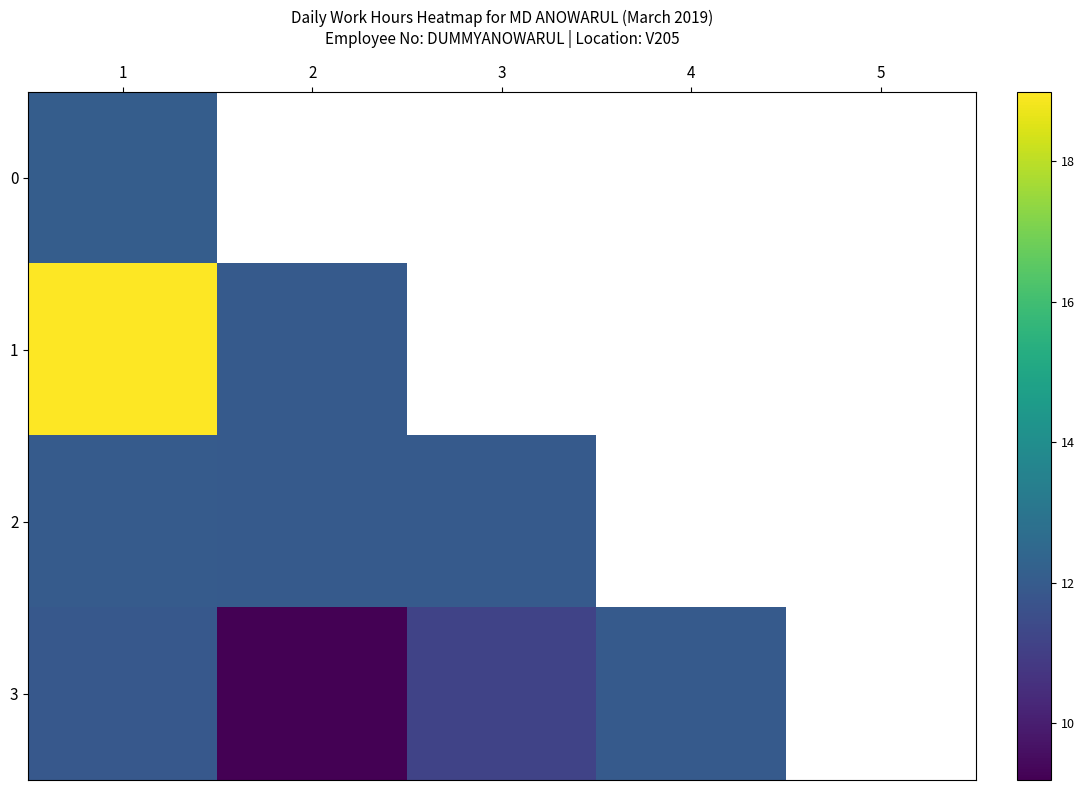

What is the difference between the highest and lowest values at 3?

10.0